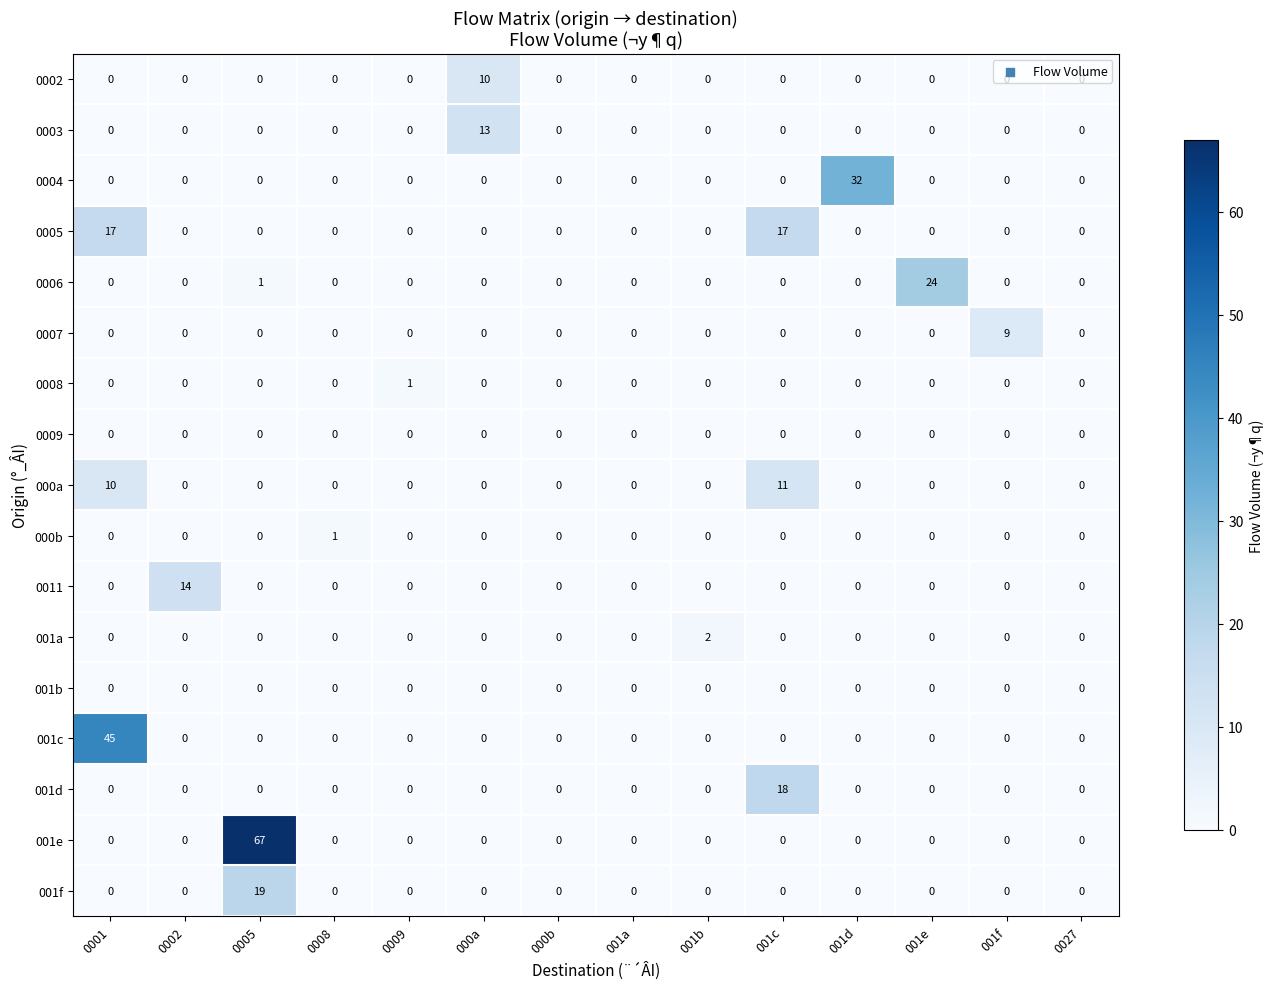

How many 0008 values are between 0 and 1?

14